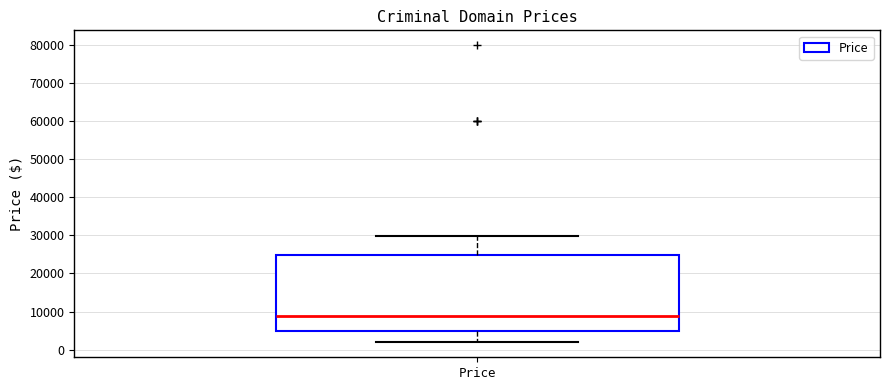

Transcribe this box plot: give where the median line is, the range the box spans, and where the two whiskers end, as read against the y-axis. The values are not printed on the chart, so give them approximately, as read against the axis.

median 9000, box 5000 to 25000, whiskers 2000 to 30000